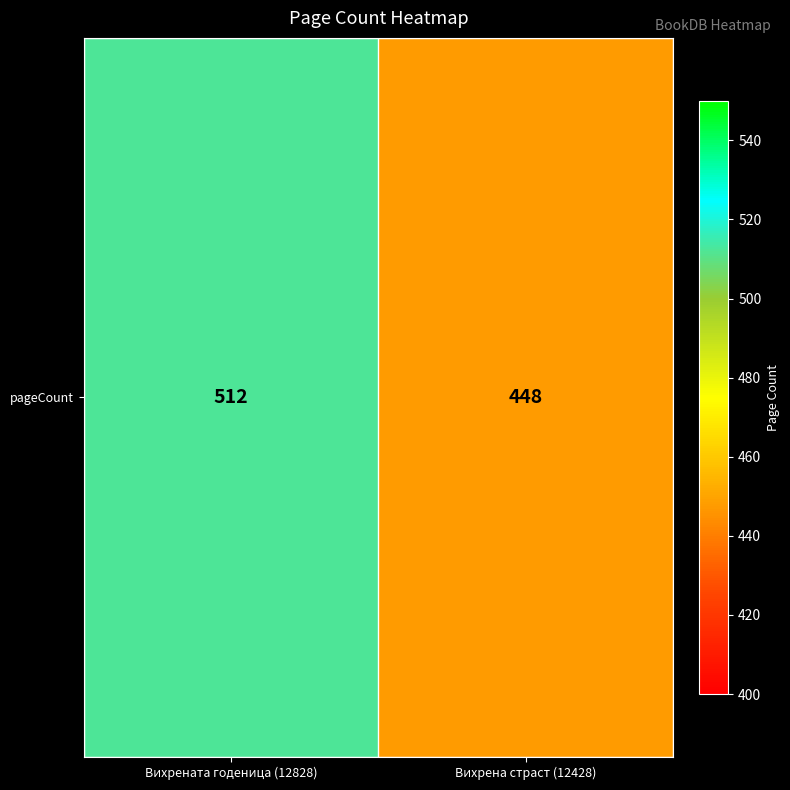

The value at Вихрена страст (12428) is 448. True or false?

True